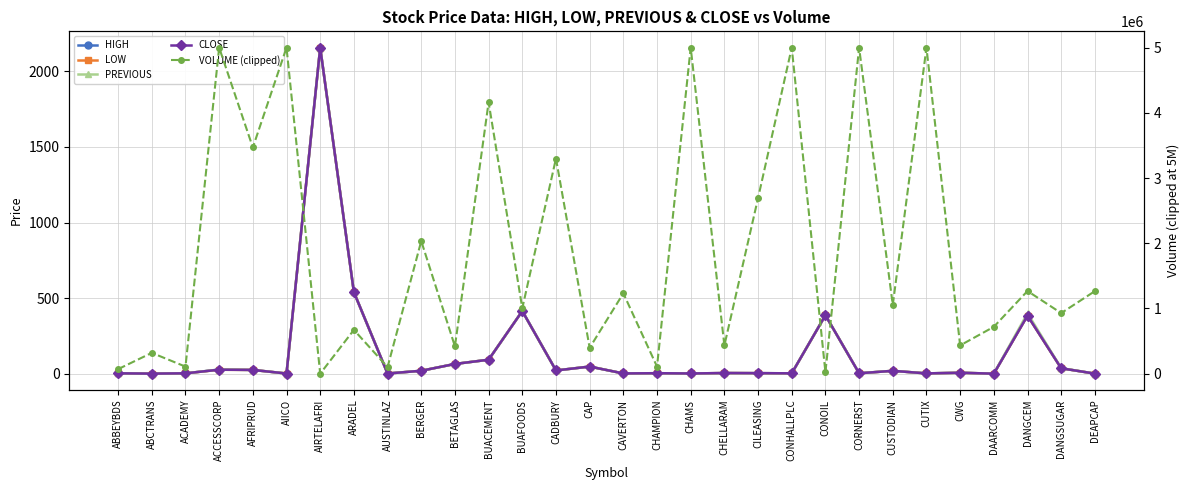

True or false: CLOSE and HIGH cross at least once.

False